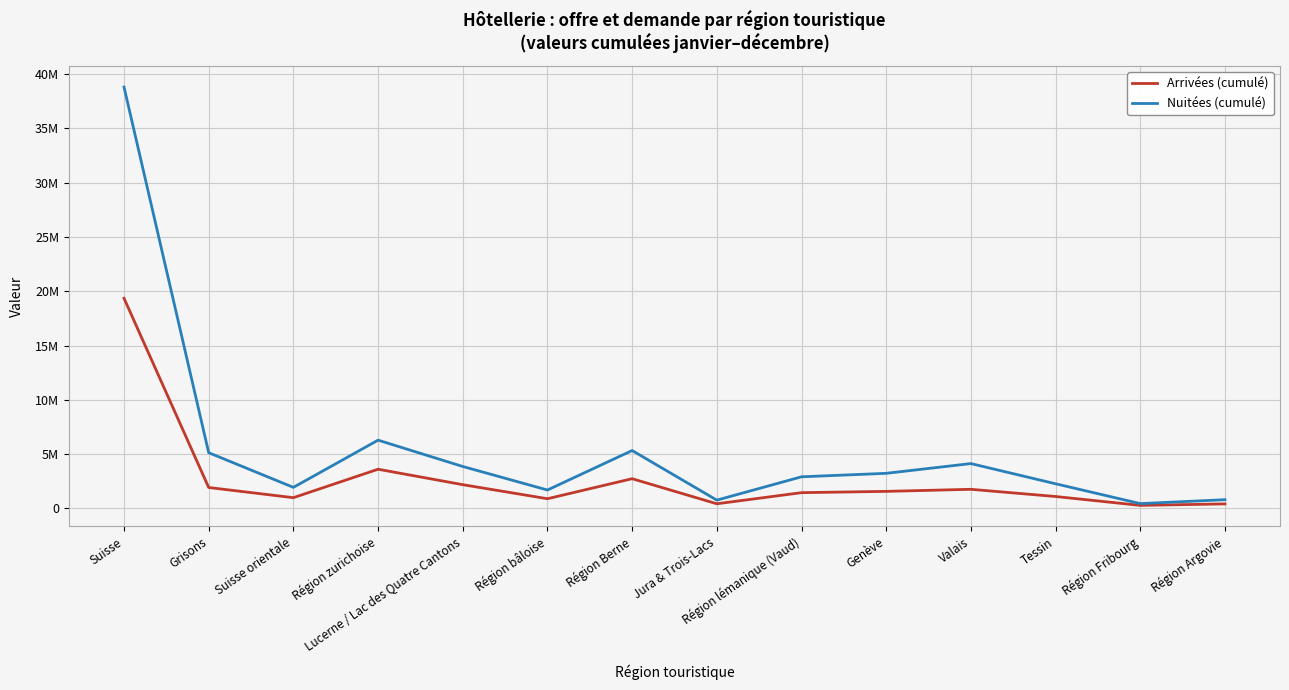

Does the chart have visible grid lines?

Yes